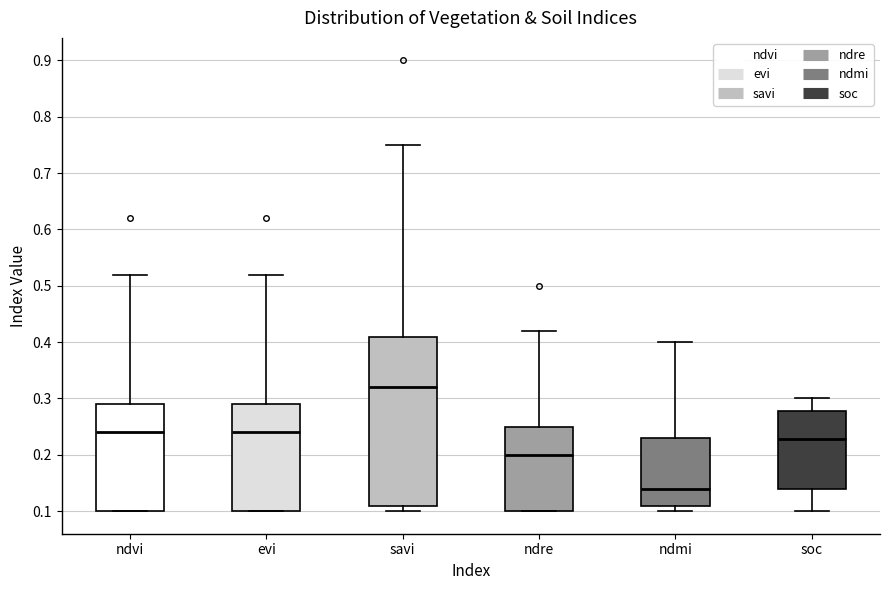

Which box has the highest median line?

savi